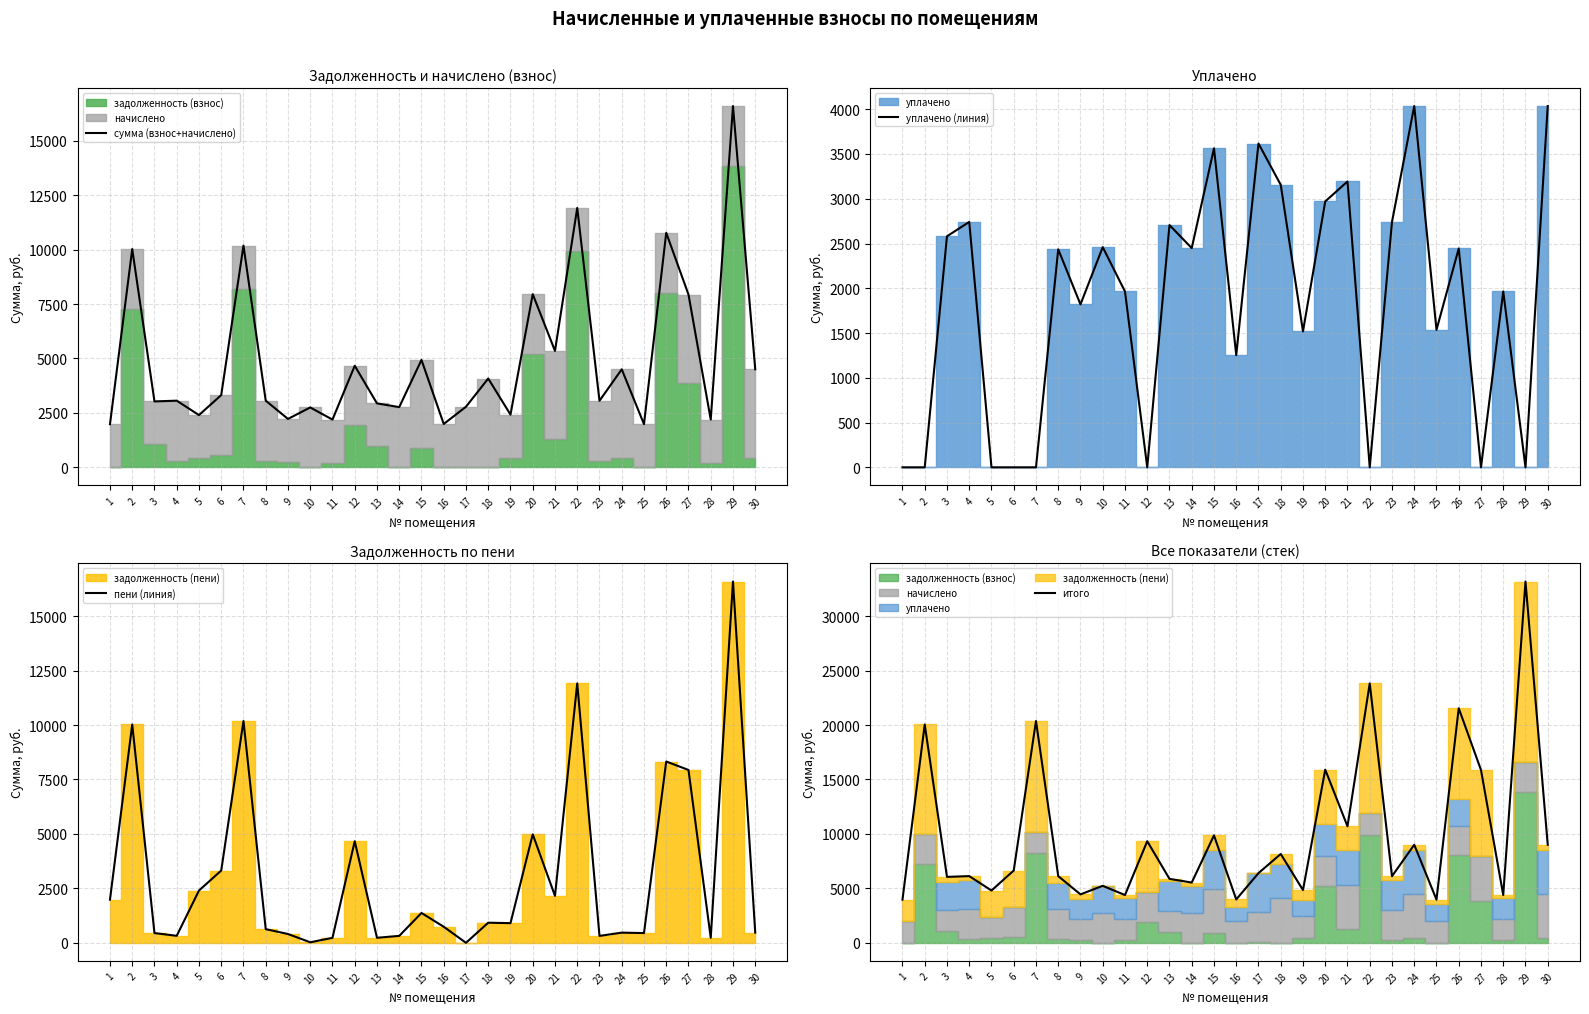

Is it true that итого equals 1886.0 at 16?

False